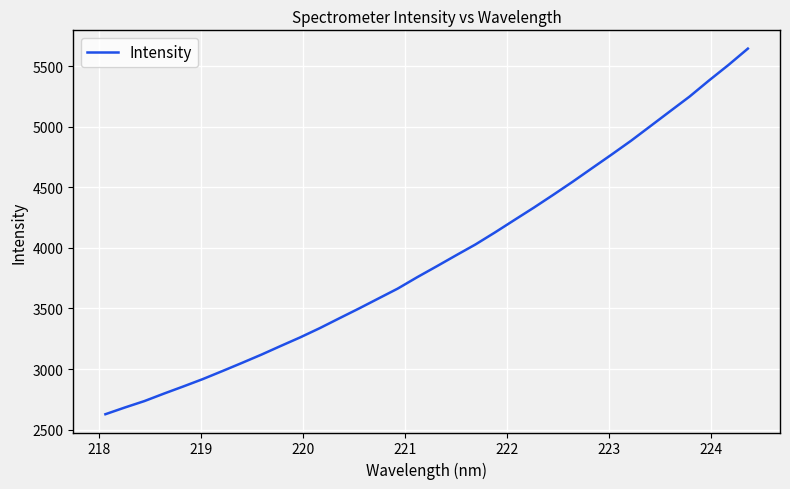

What is the greatest value displayed?

5643.5